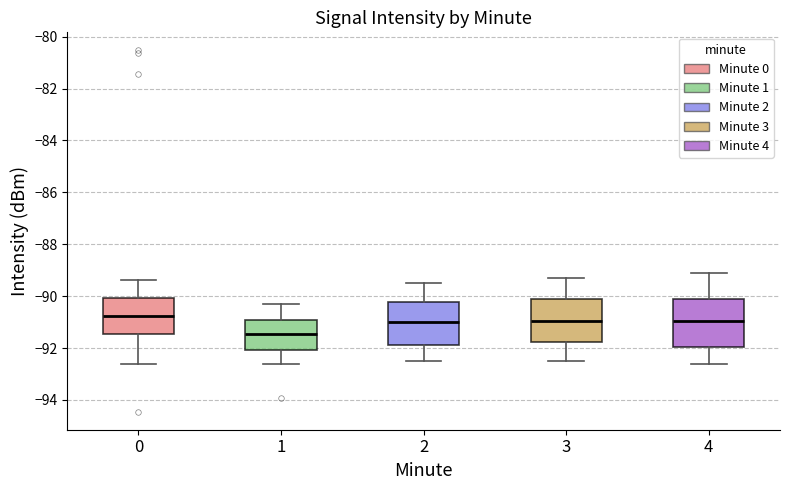

Reading left to right, read every box against the y-axis: the position of its median line, the range the box covers, and the ends of its whiskers. The values are not printed on the chart, so give them approximately, as read against the axis.

0: median -90.8, box -91.4 to -90.0, whiskers -92.6 to -89.4
1: median -91.4, box -92.0 to -91.0, whiskers -92.6 to -90.2
2: median -91.0, box -91.8 to -90.2, whiskers -92.4 to -89.4
3: median -91.0, box -91.8 to -90.2, whiskers -92.4 to -89.2
4: median -91.0, box -92.0 to -90.2, whiskers -92.6 to -89.0